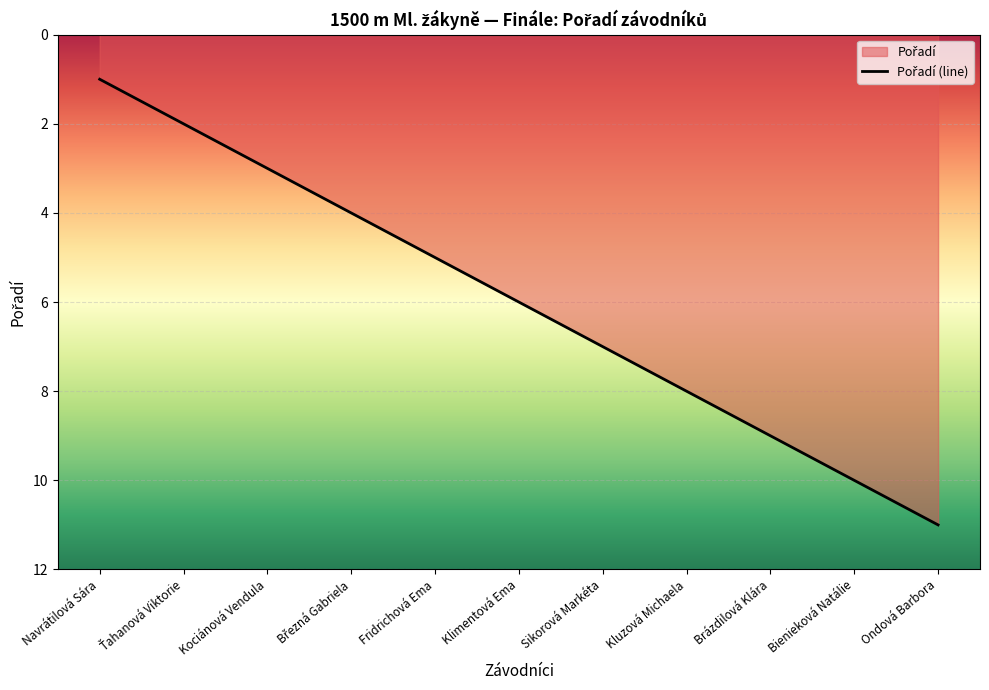

Rank the categories by value from highest to lowest.

Ondová Barbora, Bienieková Natálie, Brázdilová Klára, Kluzová Michaela, Sikorová Markéta, Klimentová Ema, Fridrichová Ema, Březná Gabriela, Kociánová Vendula, Ťahanová Viktorie, Navrátilová Sára